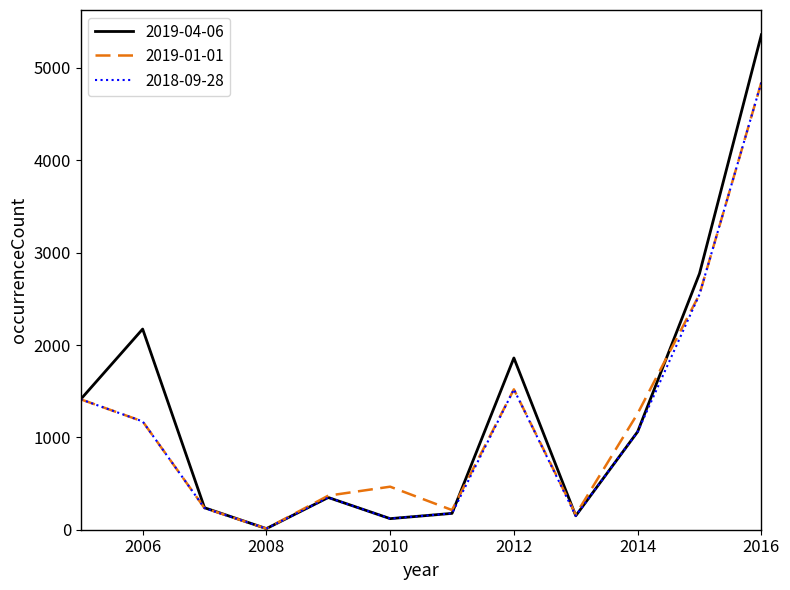

Which series has the largest range (max minus min)?

2019-04-06